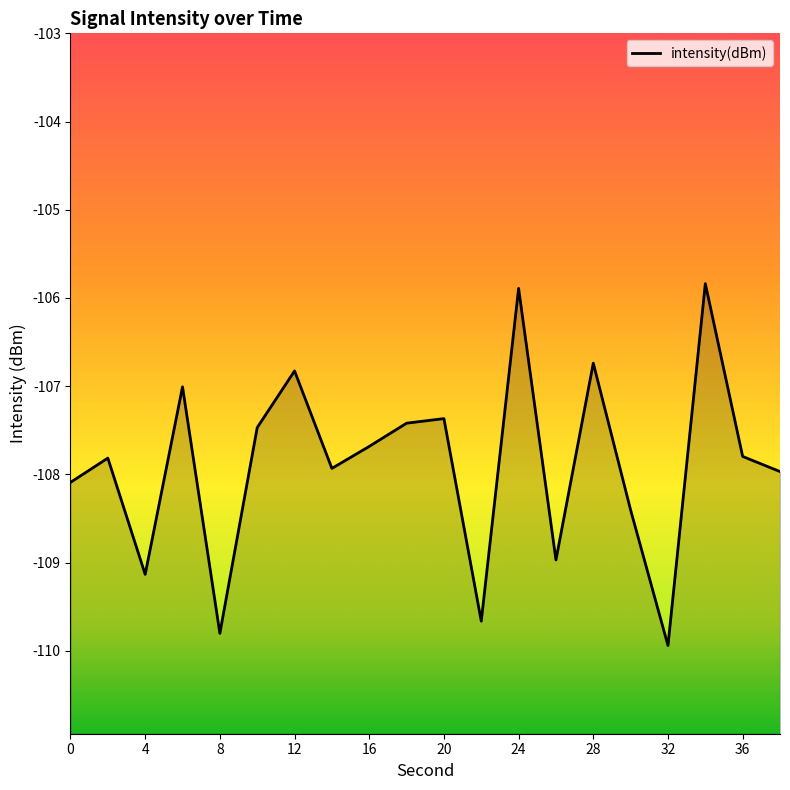

What is the minimum value shown in the chart?

-109.9